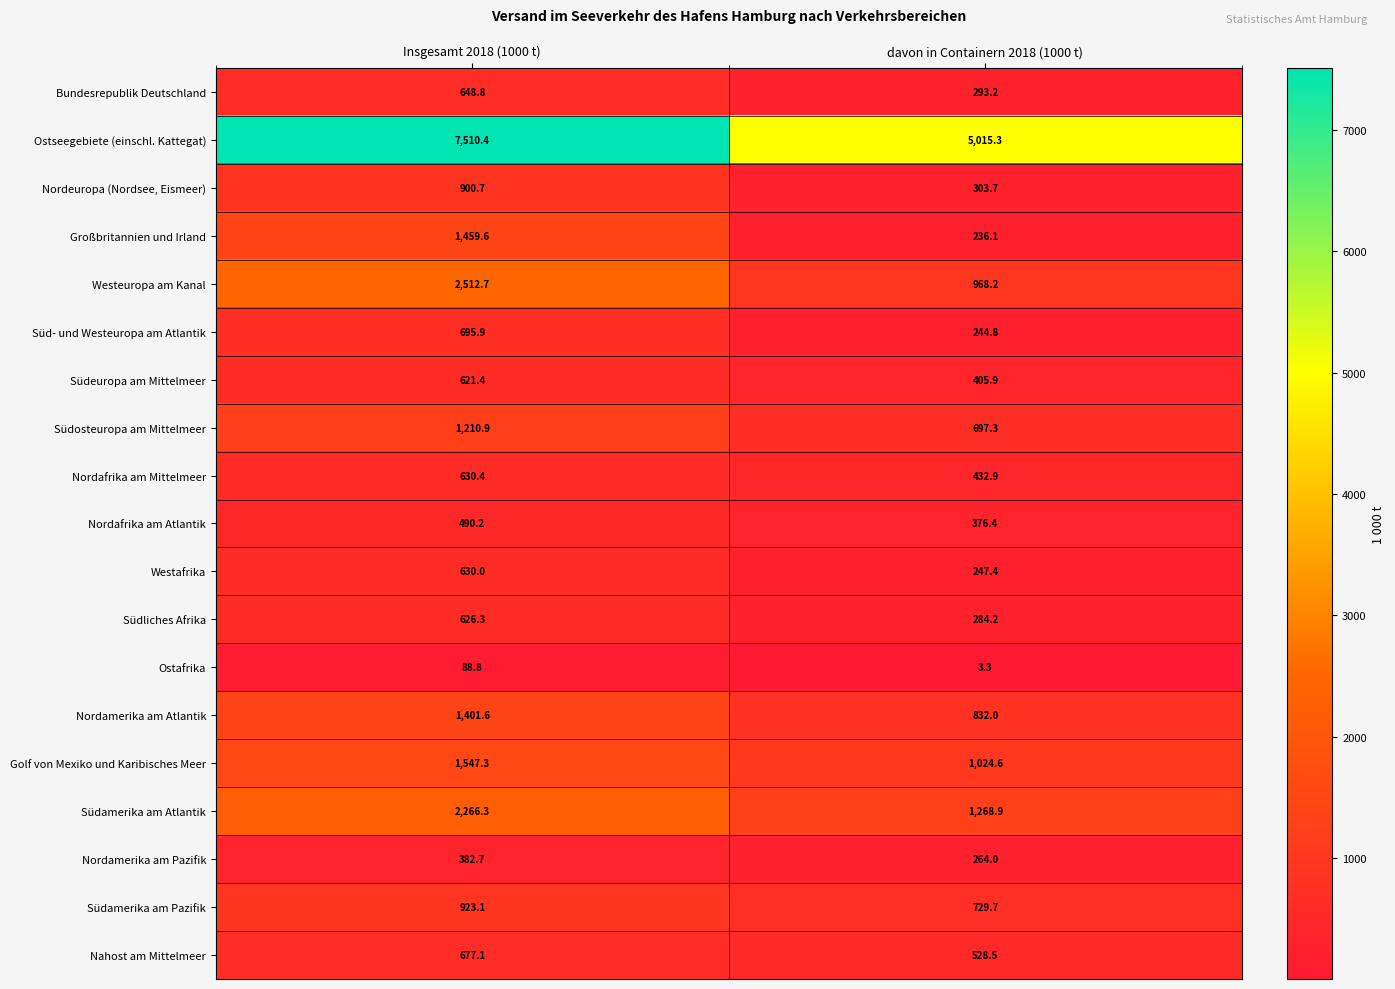

Which series has the widest spread of values?

Ostseegebiete (einschl. Kattegat)